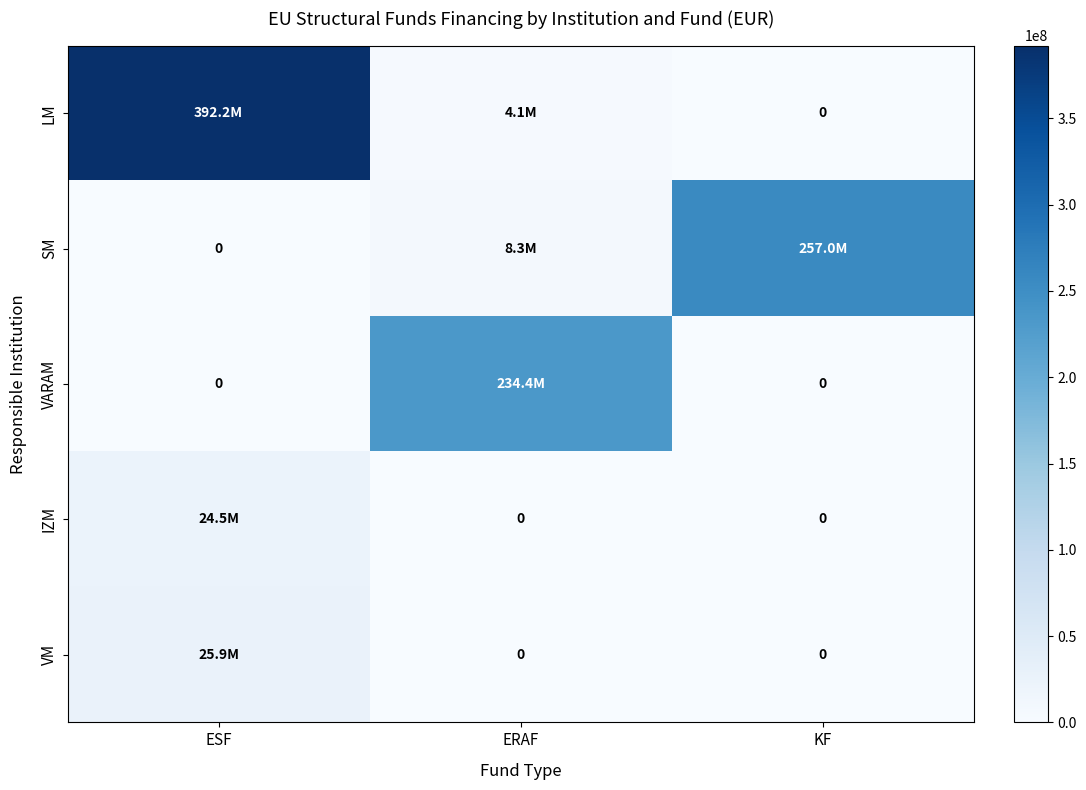

What is the spread (max minus min) of values at ESF?

392217000